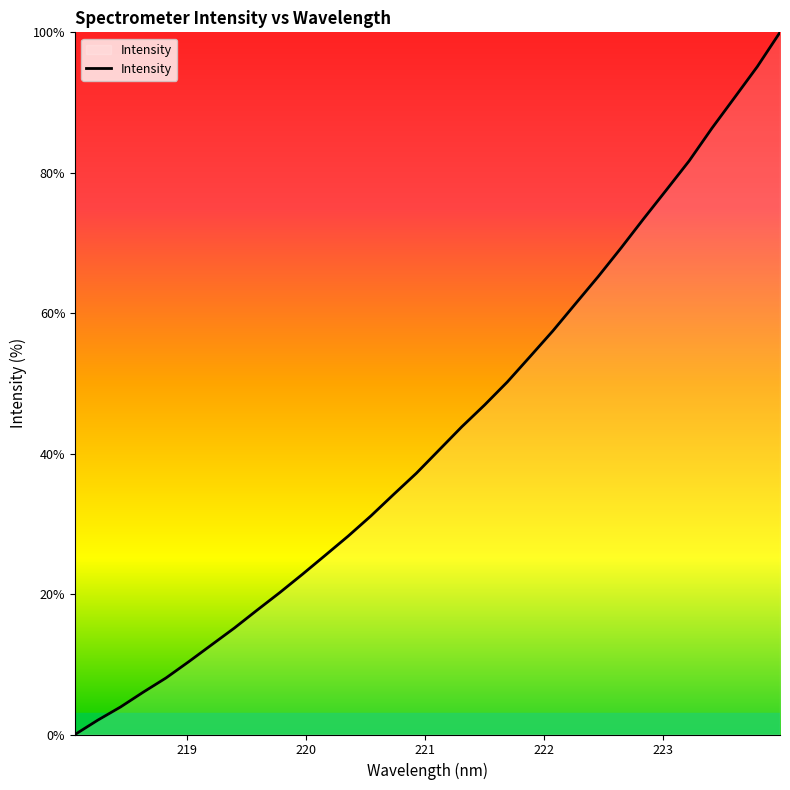

What is the maximum value shown in the chart?

100.0